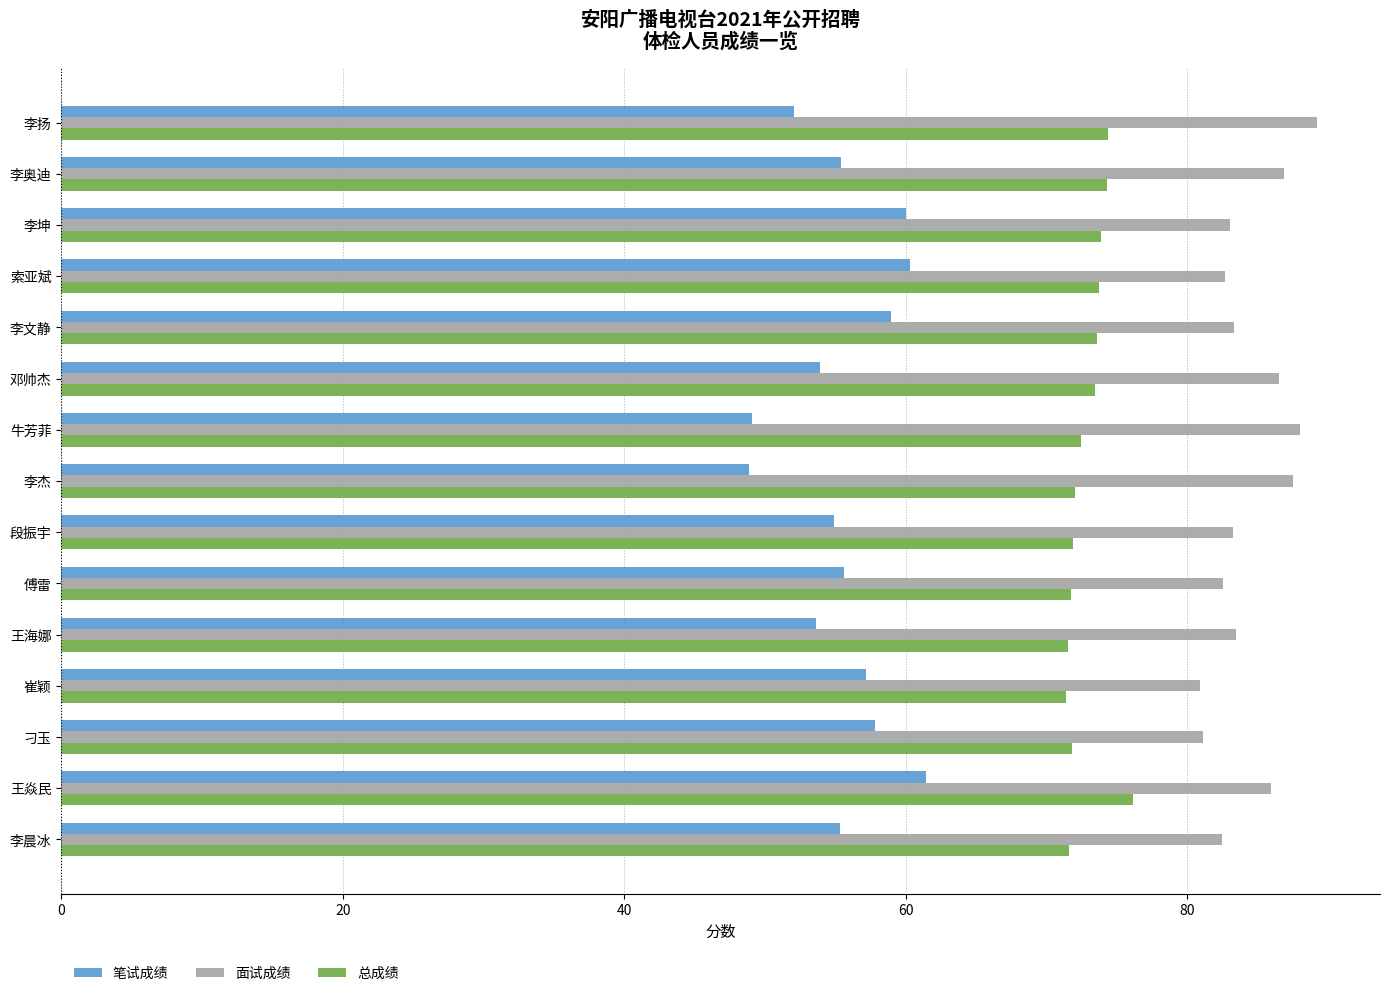

Rank the series by their maximum value, from lowest to highest.

笔试成绩, 总成绩, 面试成绩